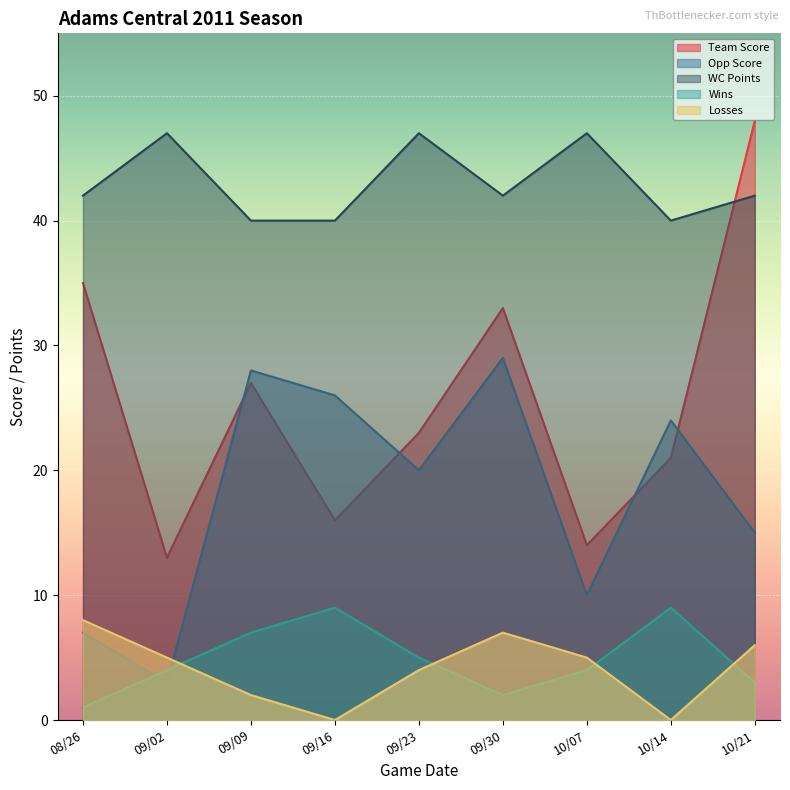

What value does the WC Points series have at 09/02?

47